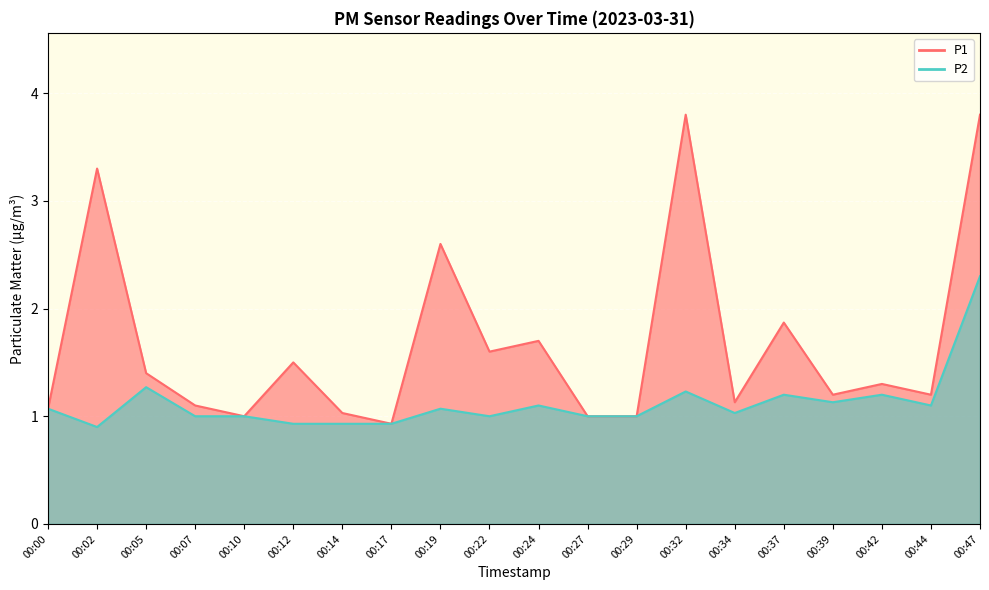

The value of P2 at 00:29 is 0.2. True or false?

False